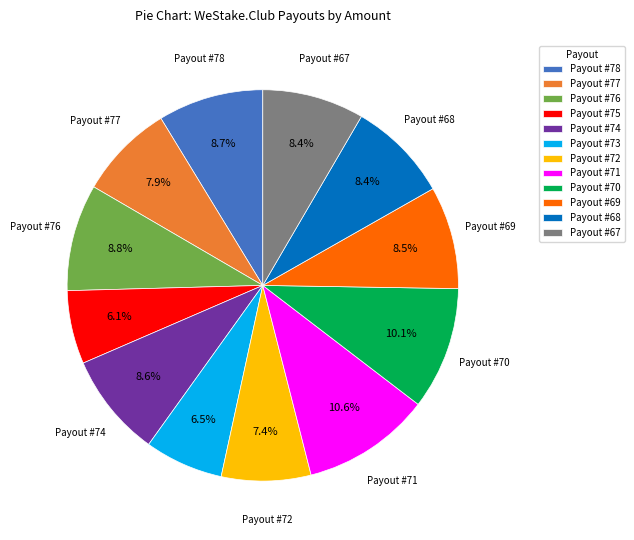

What is the total percentage of Payout #69 and Payout #68?

16.9%